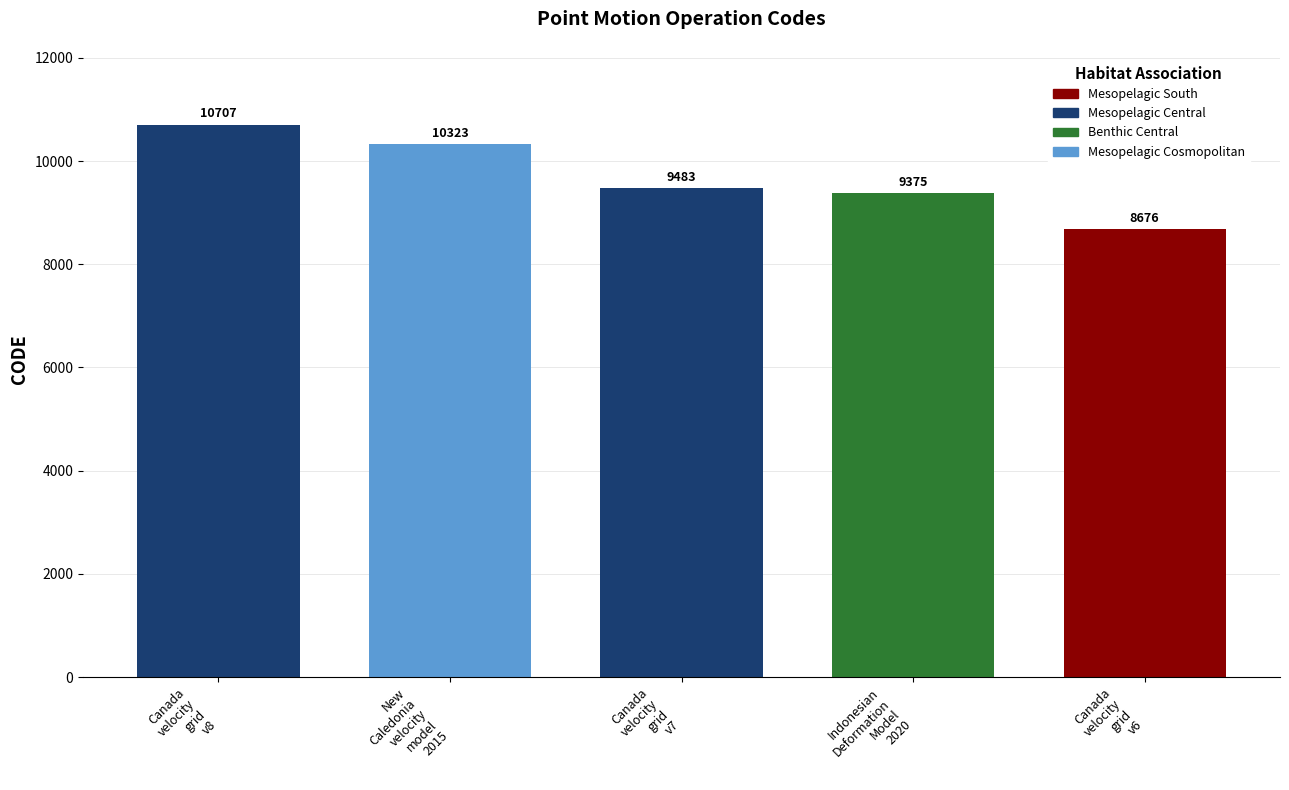

What is the change in value from Canada
velocity
grid
v8 to New
Caledonia
velocity
model
2015?

-384